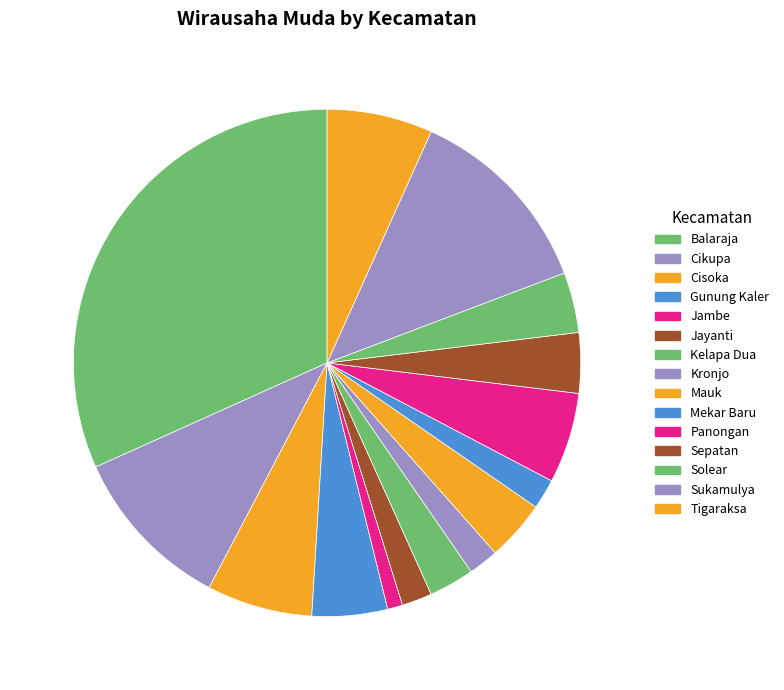

How many slices are in this pie chart?

15